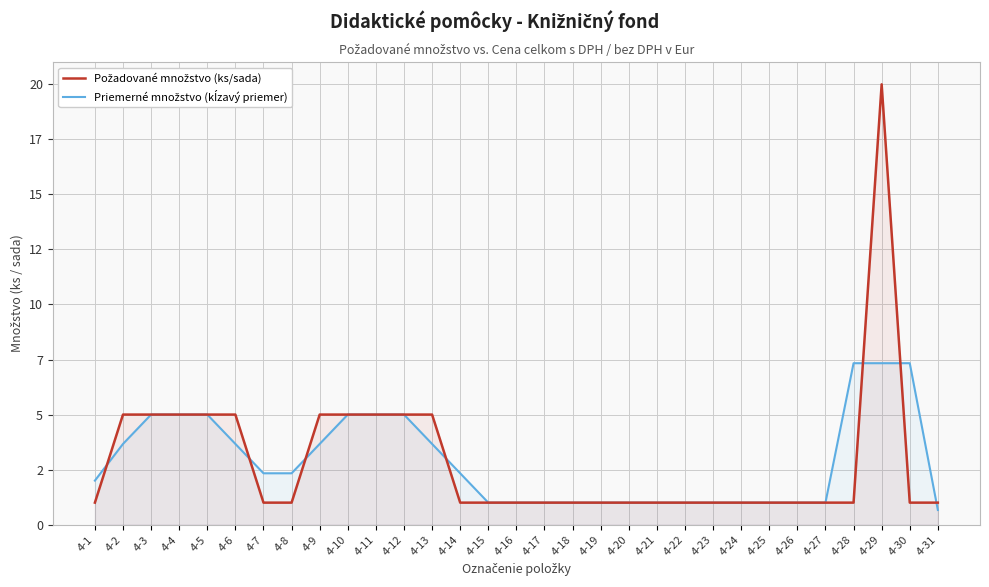

The value of Priemerné množstvo (kĺzavý priemer) at 4-1 is 1.1. True or false?

False